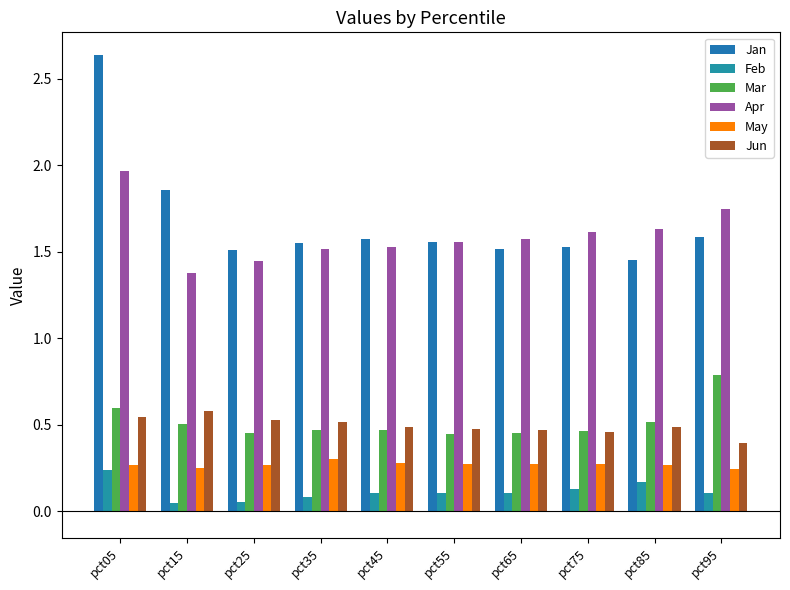

How many distinct data groups are displayed?

6